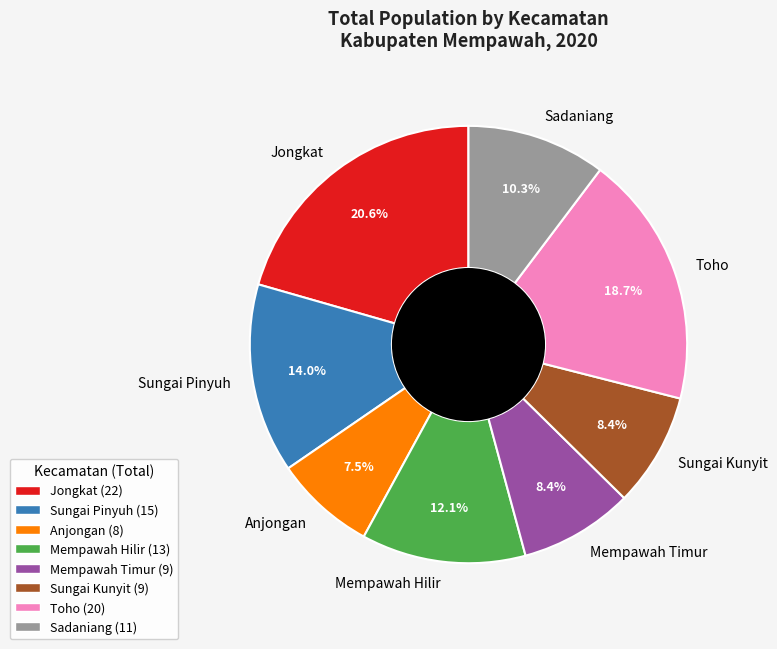

What percentage is the Toho slice, to the nearest percent?

19%